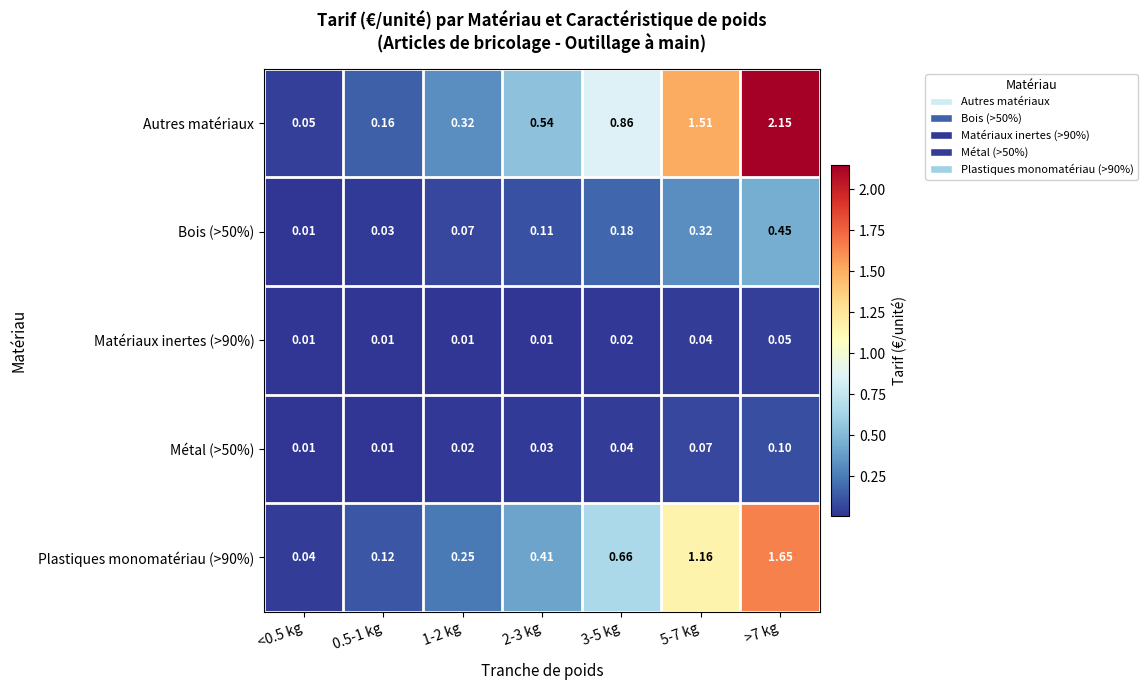

Between <0.5 kg and 5-7 kg, which series saw the biggest shift?

Autres matériaux